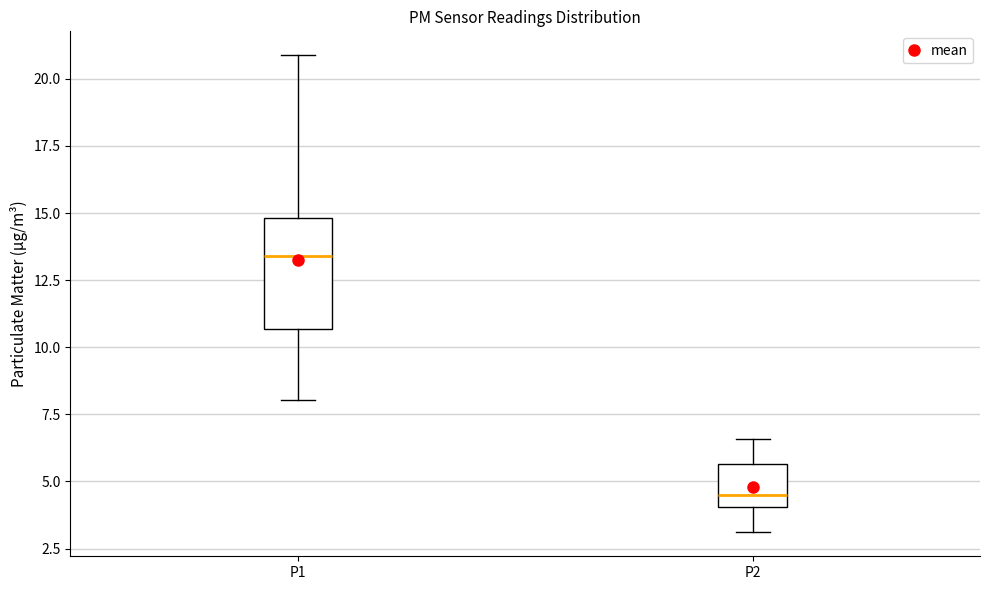

Reading left to right, transcribe this box plot: for each box, give where its median line is, the range the box spans, and where its two whiskers end, as read against the y-axis. The values are not printed on the chart, so give them approximately, as read against the axis.

P1: median 13.5, box 10.5 to 15.0, whiskers 8.0 to 21.0
P2: median 4.5, box 4.0 to 5.5, whiskers 3.0 to 6.5